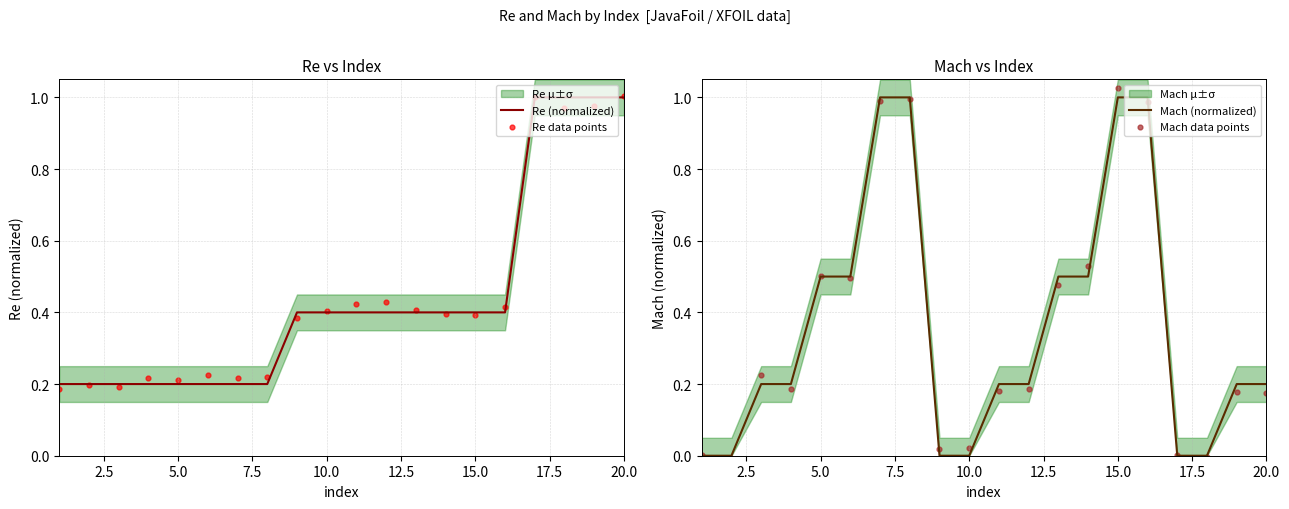

At how many categories does at least one series exceed 0?

20